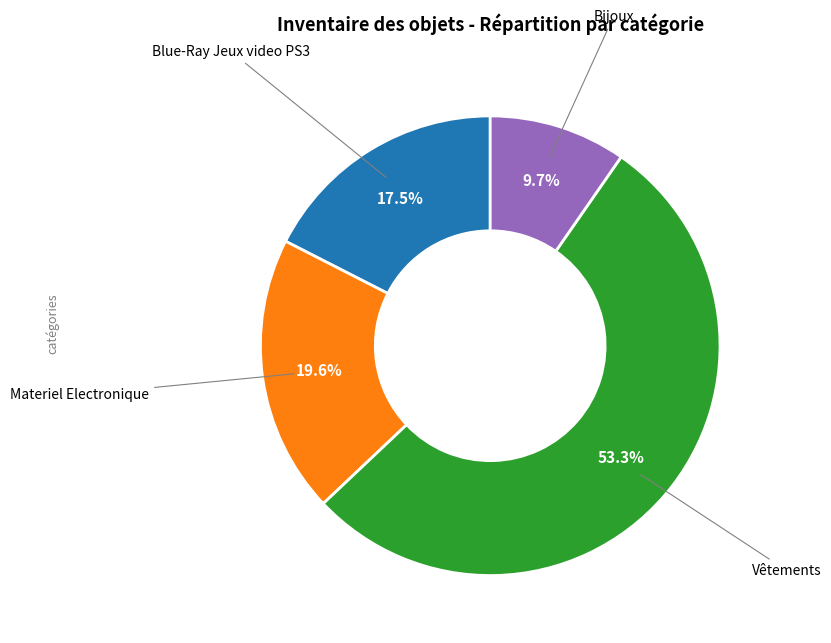

Count the number of slices in the pie.

4